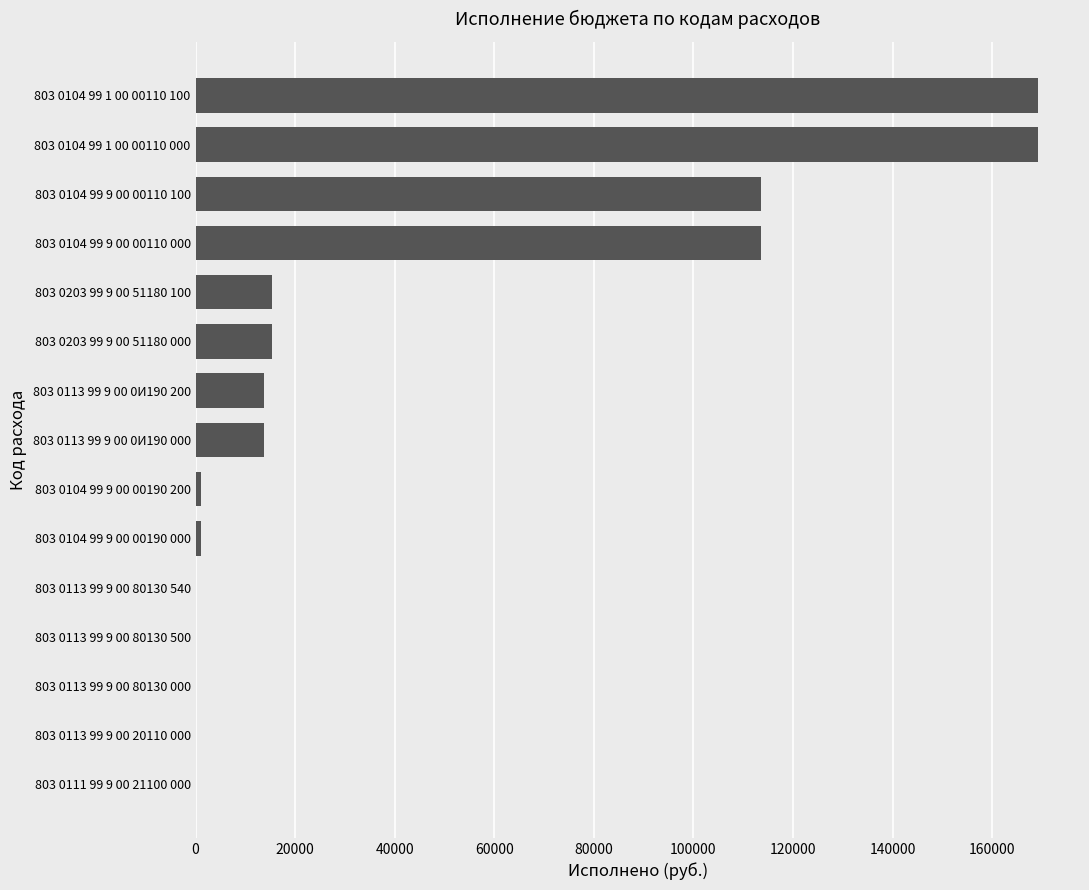

Are the bars horizontal?

Yes